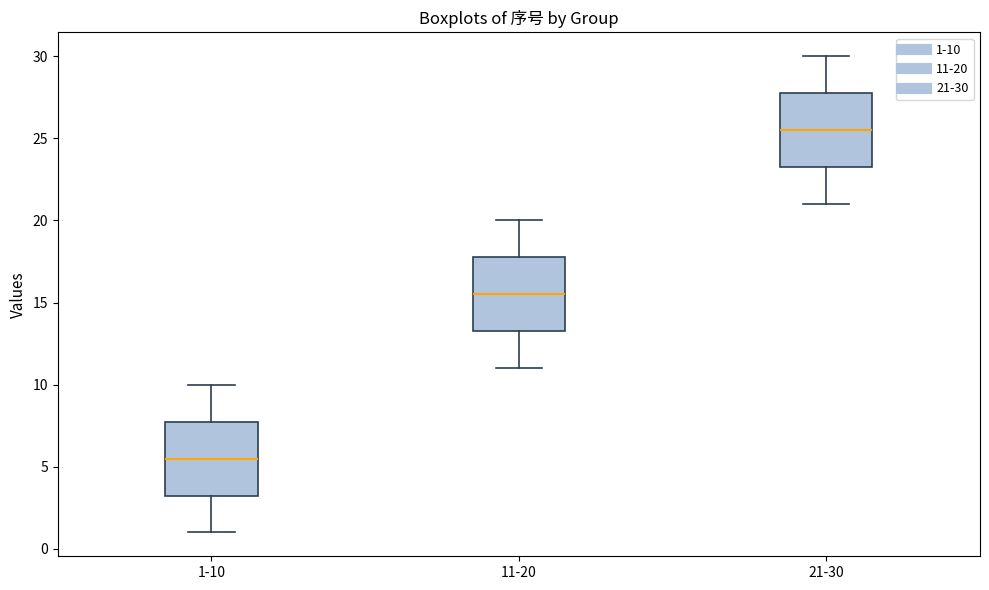

Reading left to right, read every box against the y-axis: the position of its median line, the range the box covers, and the ends of its whiskers. The values are not printed on the chart, so give them approximately, as read against the axis.

1-10: median 5.5, box 3.5 to 8.0, whiskers 1.0 to 10.0
11-20: median 15.5, box 13.5 to 18.0, whiskers 11.0 to 20.0
21-30: median 25.5, box 23.5 to 28.0, whiskers 21.0 to 30.0